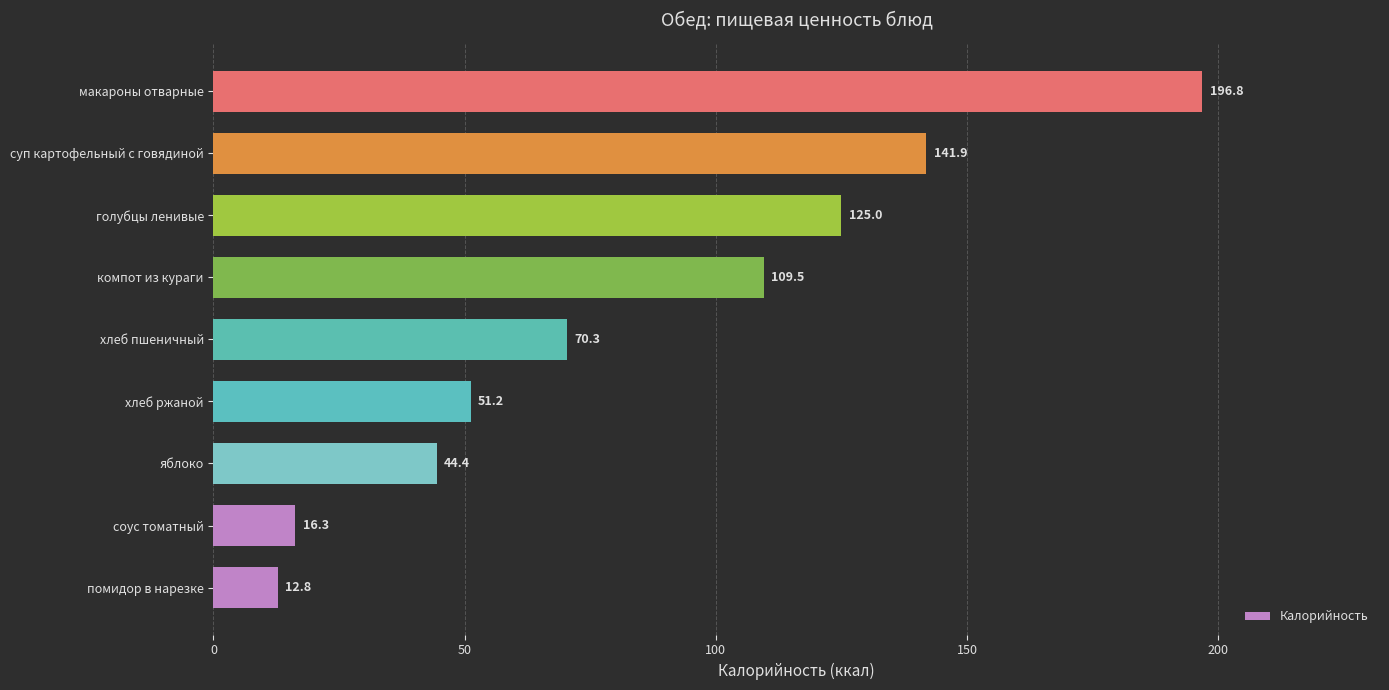

Which has a higher value, хлеб пшеничный or голубцы ленивые?

голубцы ленивые